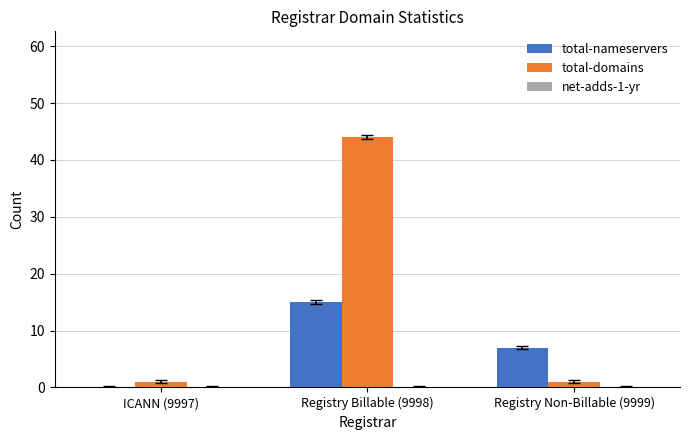

At which category does the chart reach its peak across all series?

Registry Billable (9998)